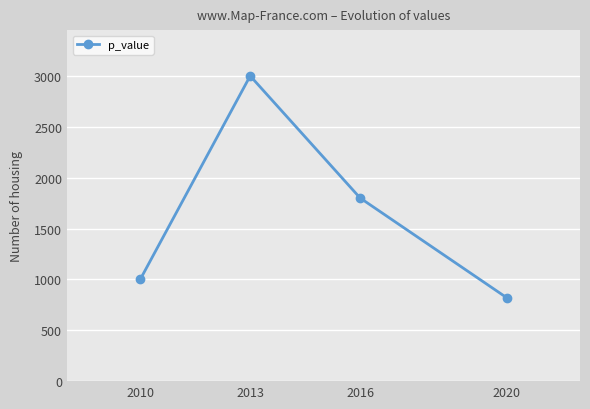

Reading left to right, transcribe all the data shown in this chart.

1000	3000	1800	820